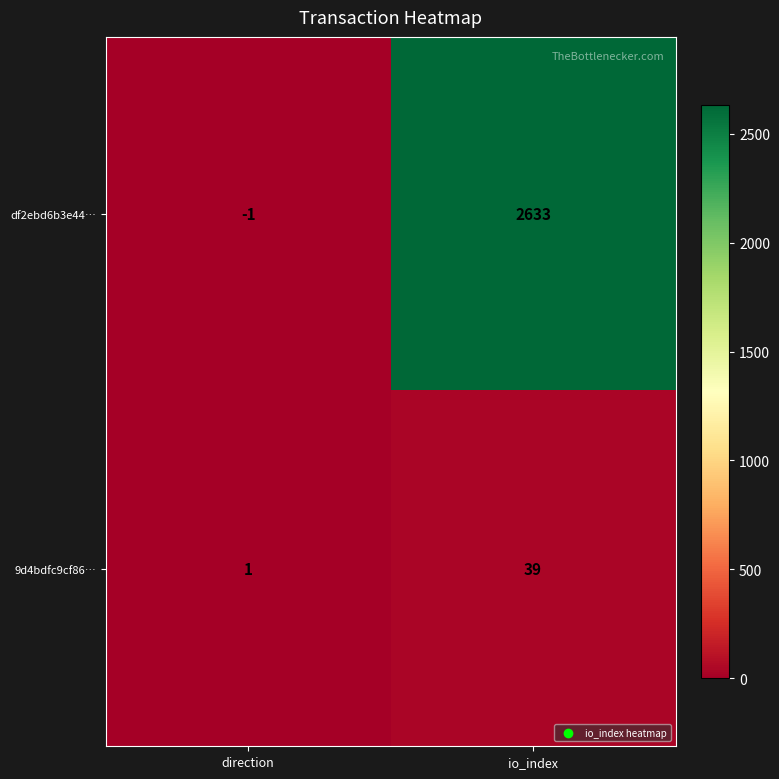

What is the minimum value shown in the chart?

-1